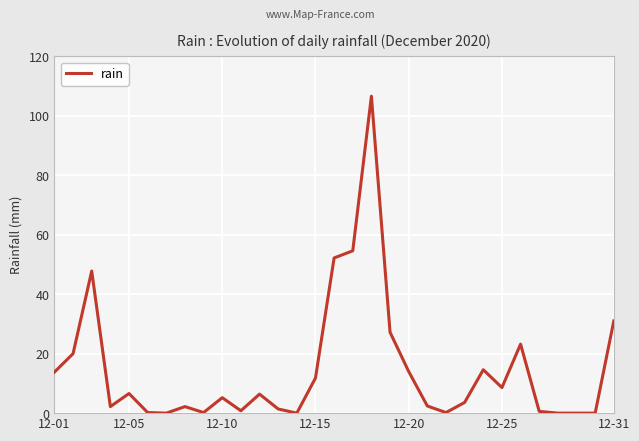

What is the maximum value shown in the chart?

106.6